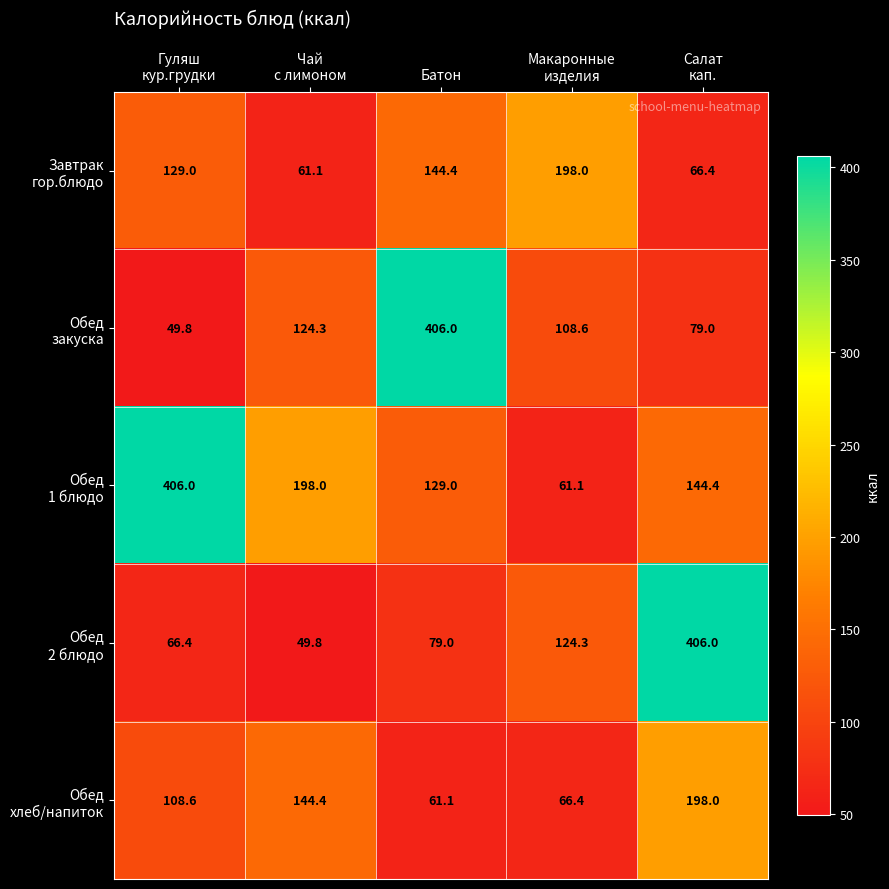

At how many categories does at least one series exceed 302?

3